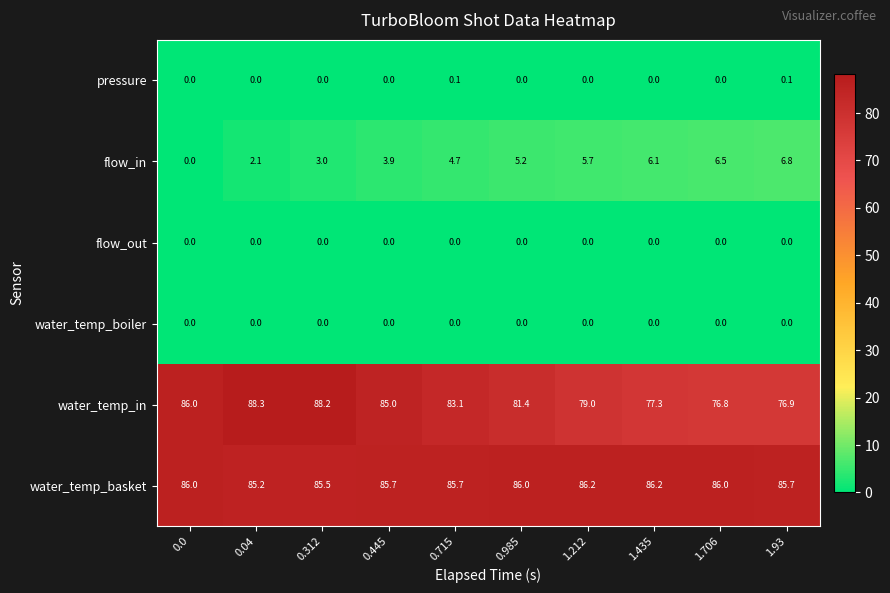

Which category has the highest value in the water_temp_in series?

0.04